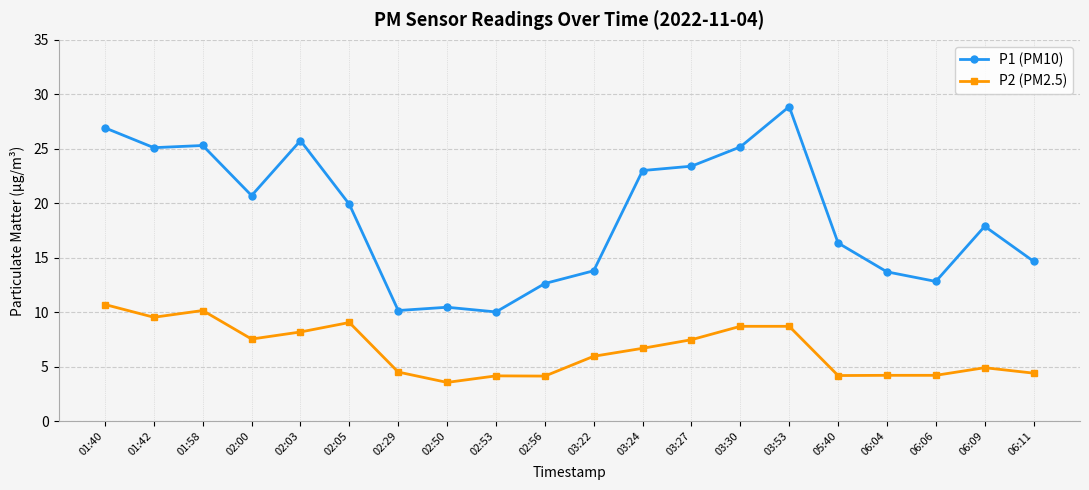

Which series changed the most between 02:05 and 02:53?

P1 (PM10)